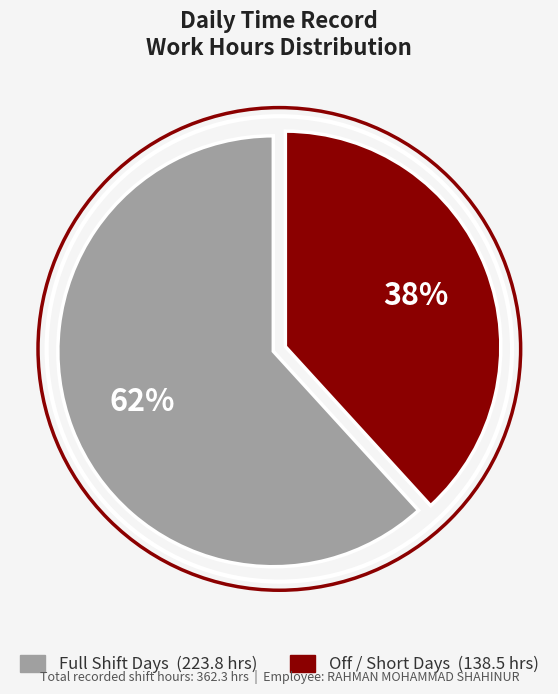

To the nearest percent, what is the average slice percentage?

50%